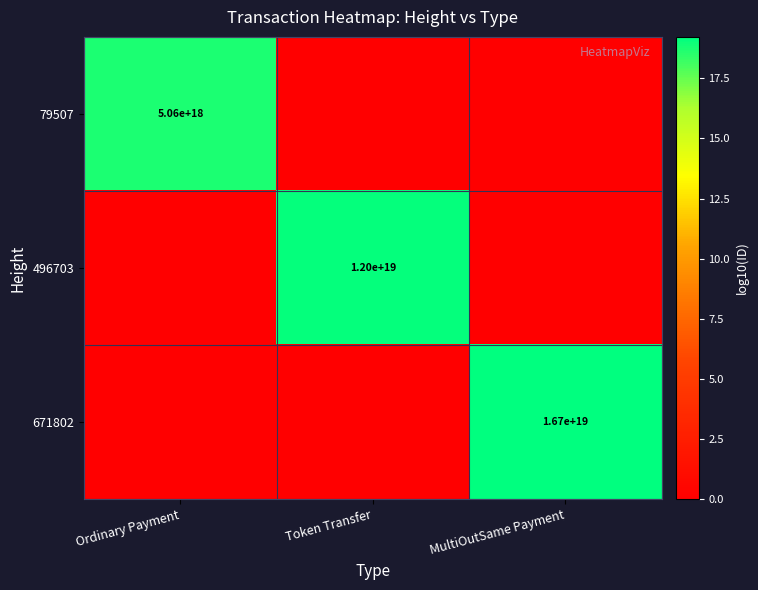

Is it true that 671802 equals 24092936251784613888 at MultiOutSame Payment?

False